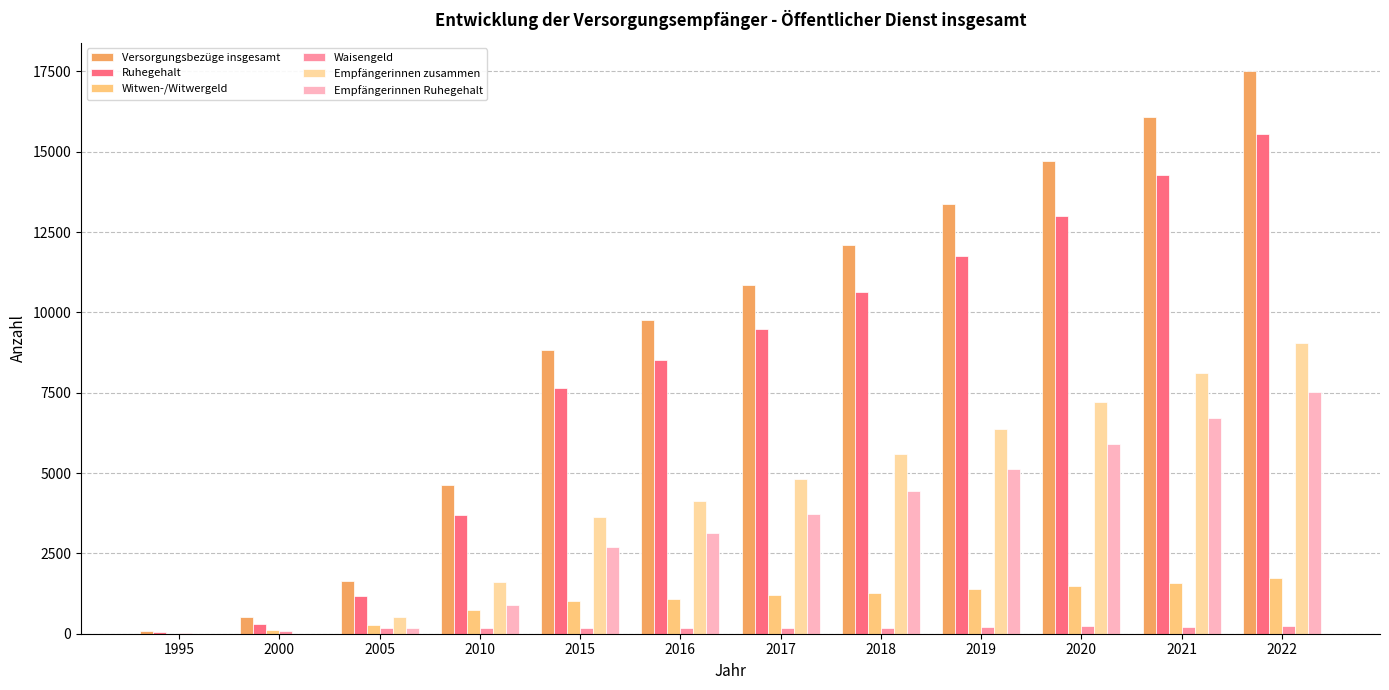

What is the maximum value shown in the chart?

17515